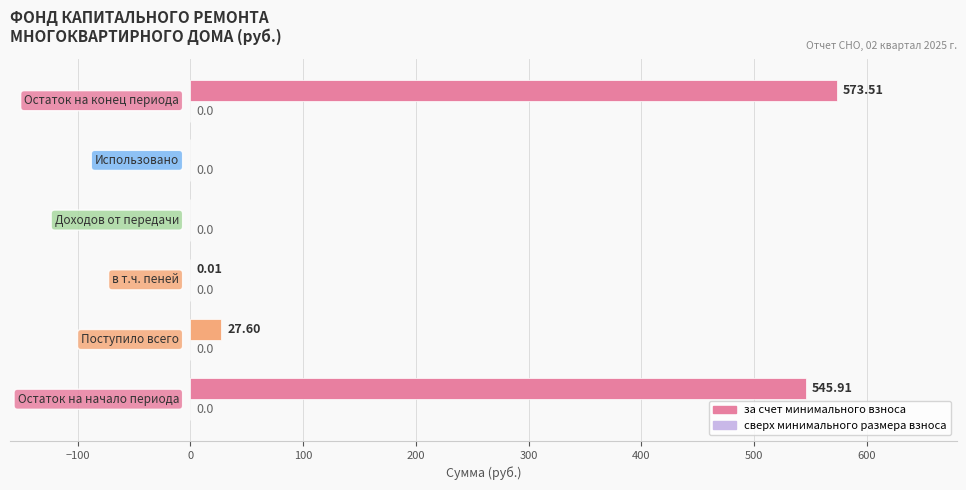

What is the sum of all values?

1147.0